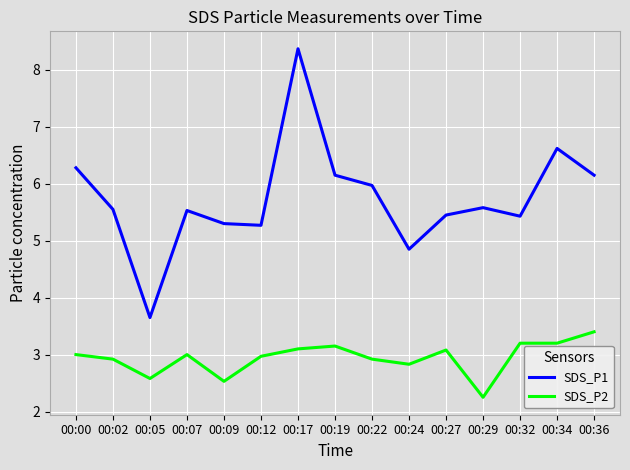

Does the chart display data point markers on the line(s)?

No